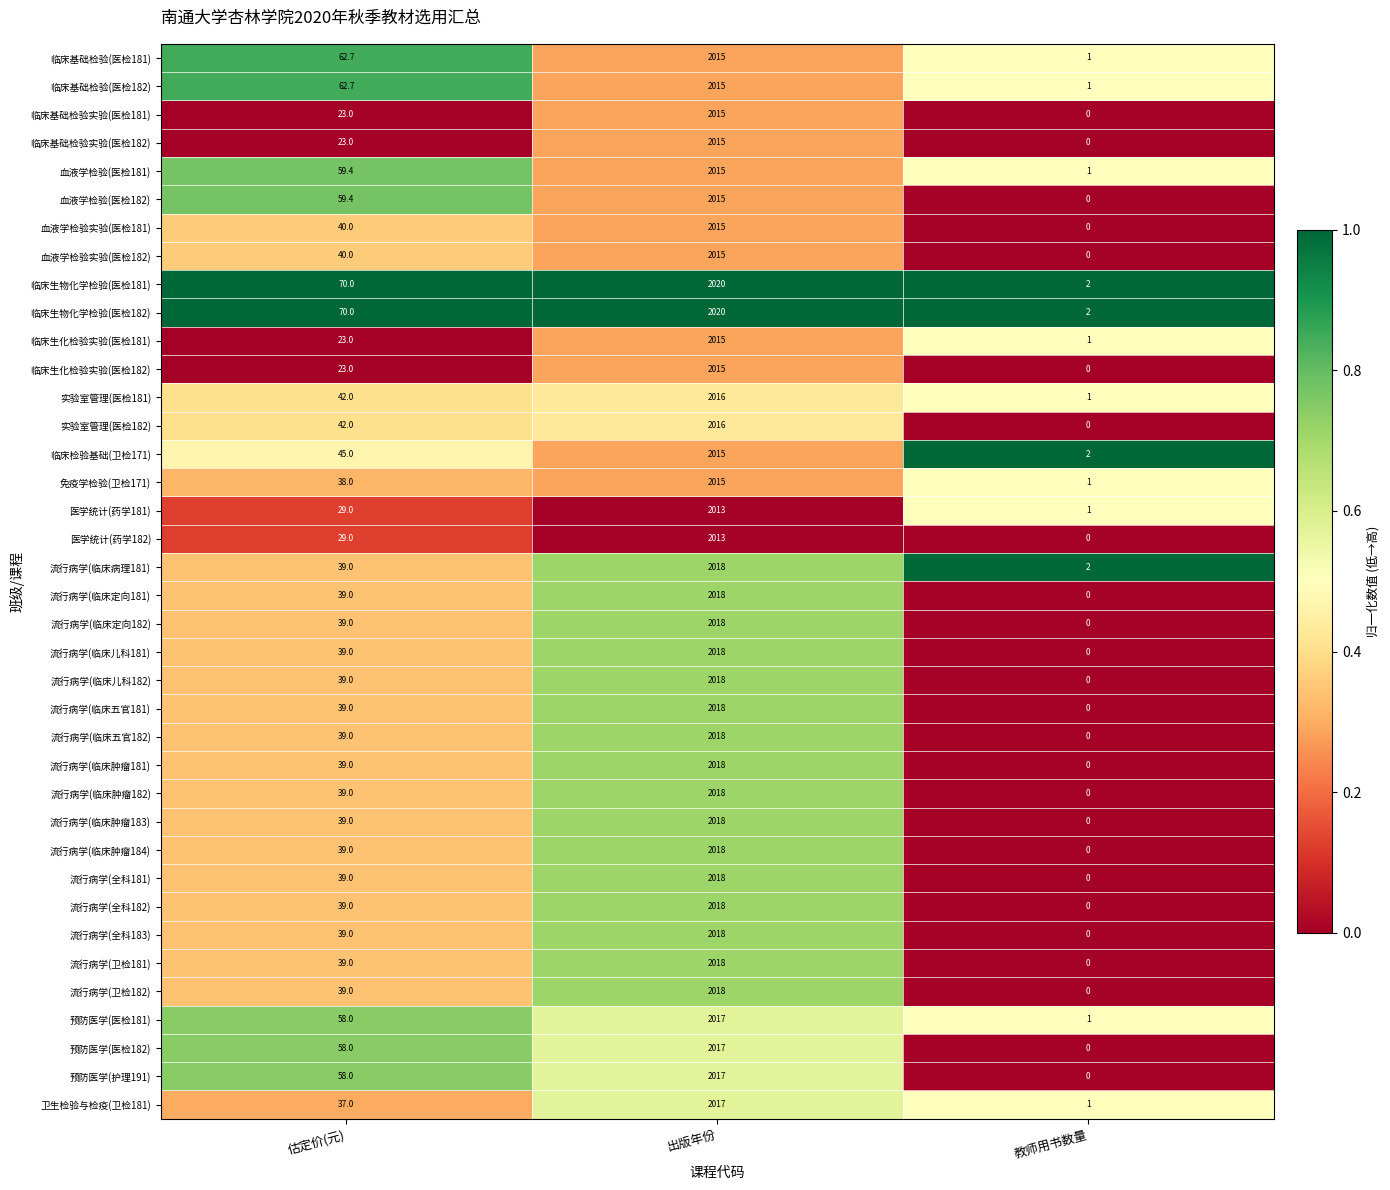

Read the 流行病学(卫检181) value at 估定价(元).

39.0